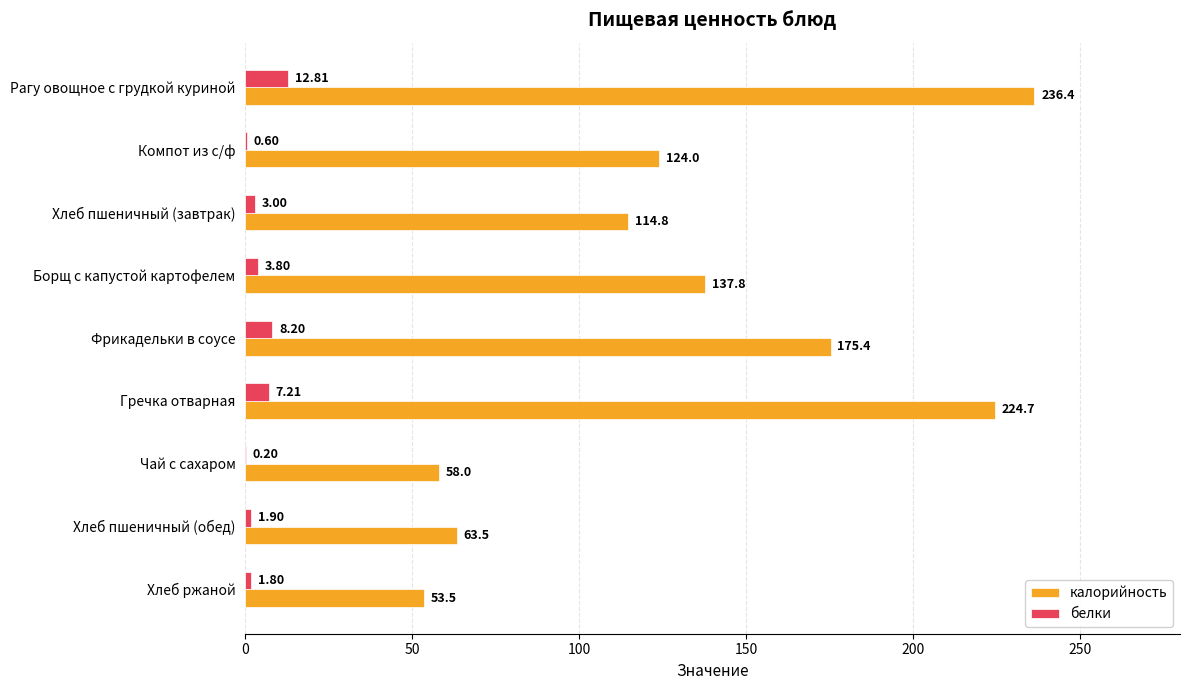

Between Рагу овощное с грудкой куриной and Хлеб ржаной, which series saw the biggest shift?

калорийность